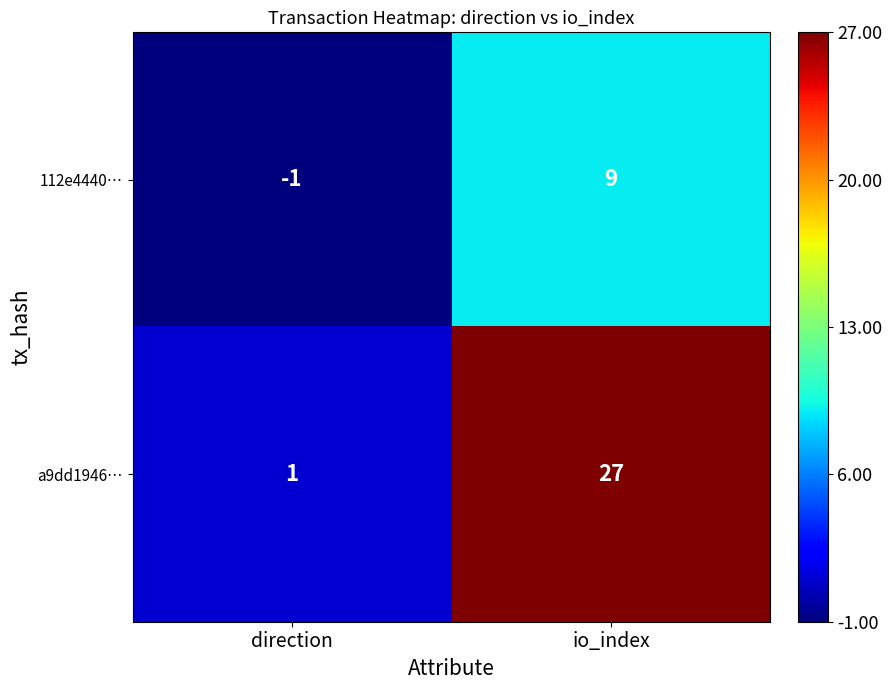

At how many categories does at least one series exceed 5?

1